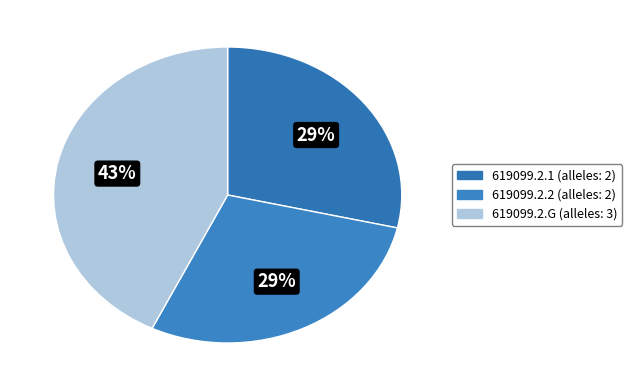

Is there a majority slice in this chart?

No